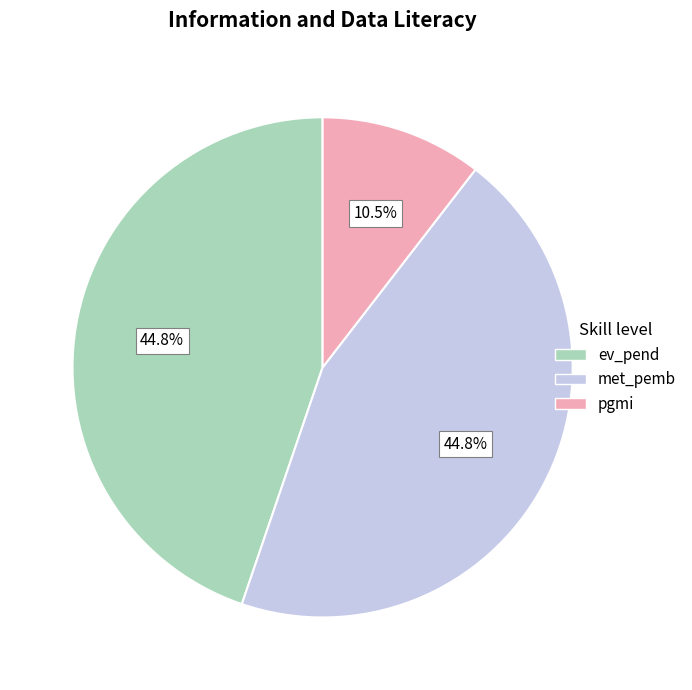

Is the sum of ev_pend and pgmi greater than half?

Yes